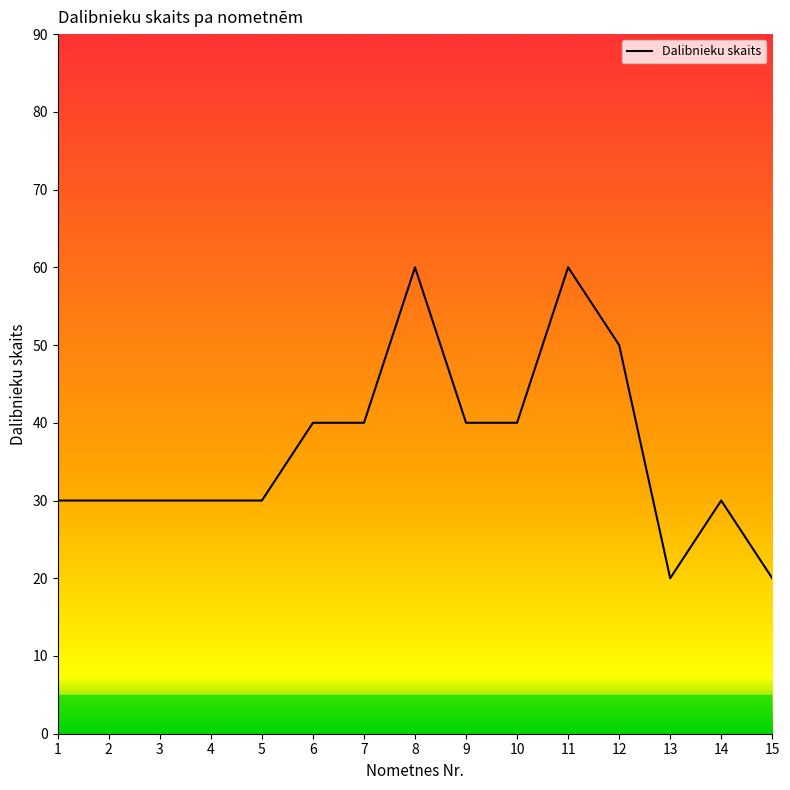

Which has a higher value, 1 or 7?

7